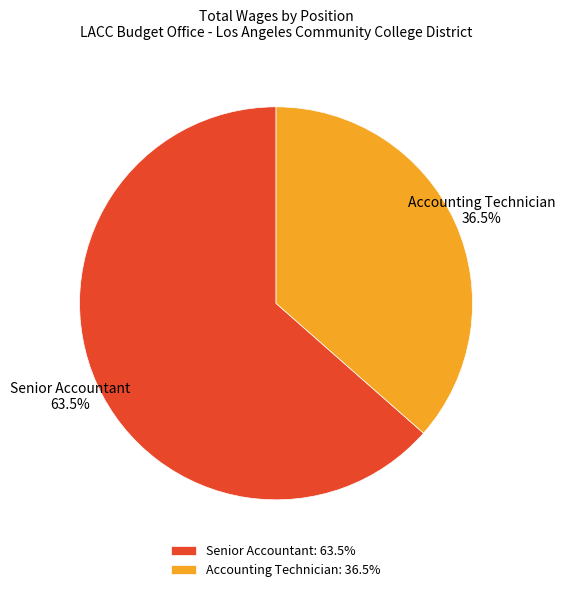

To the nearest percent, what is the combined percentage of Senior Accountant and Accounting Technician?

100%